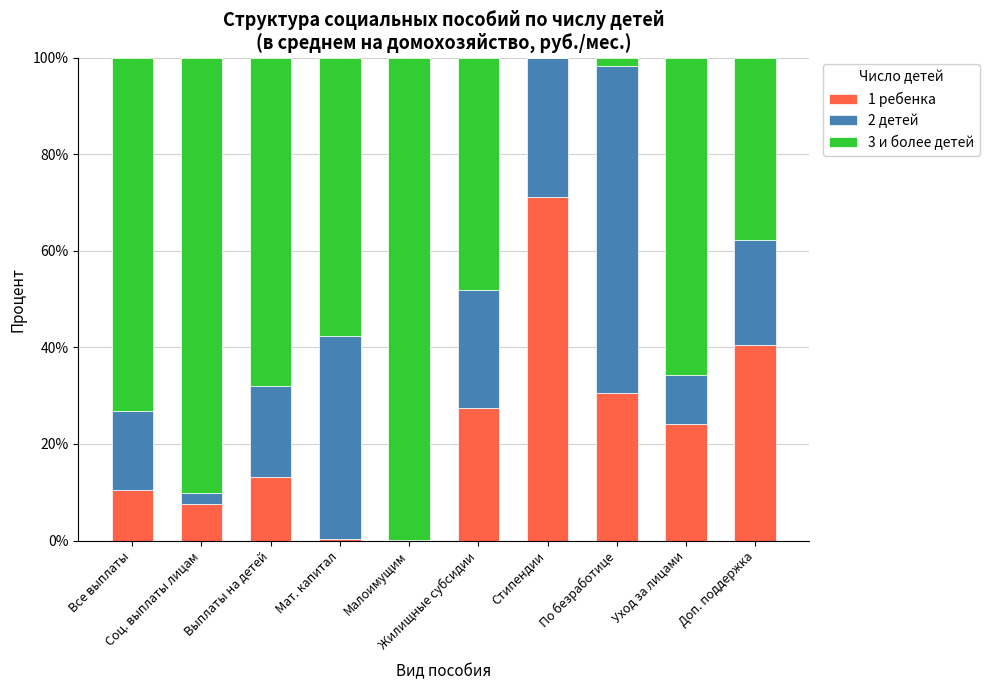

What is the sum of all 1 ребенка values?

225.2